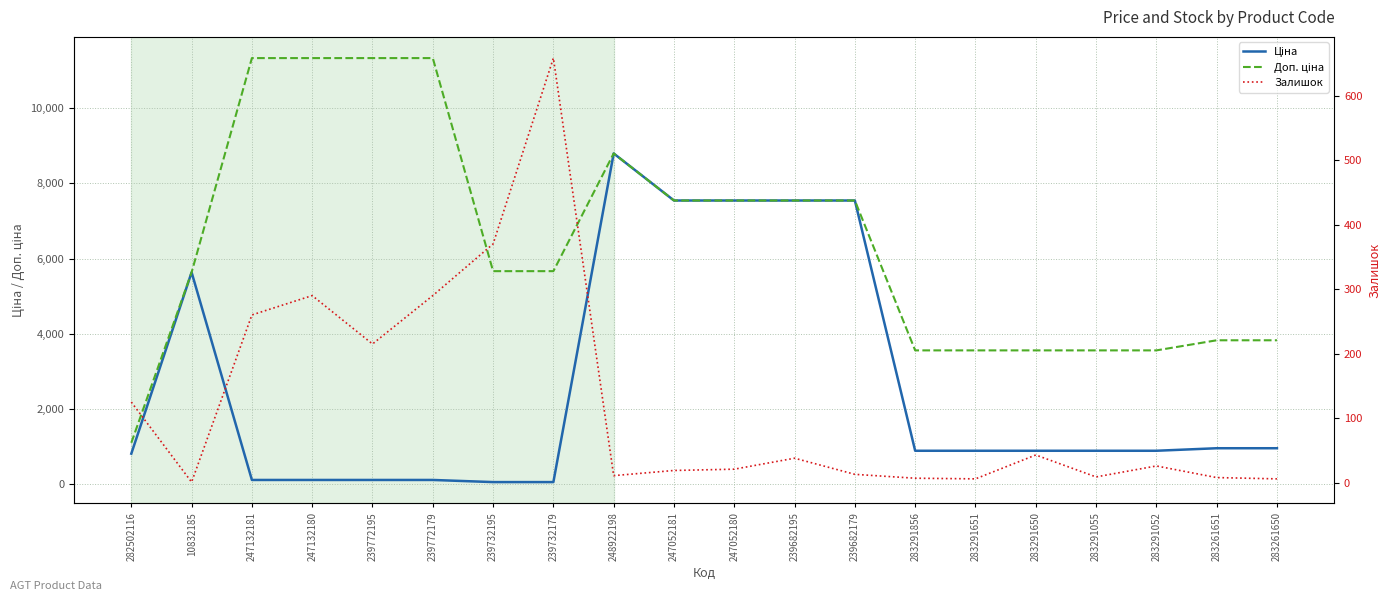

In Залишок, how many points are lower than both neighbors (excluding endpoints)?

5